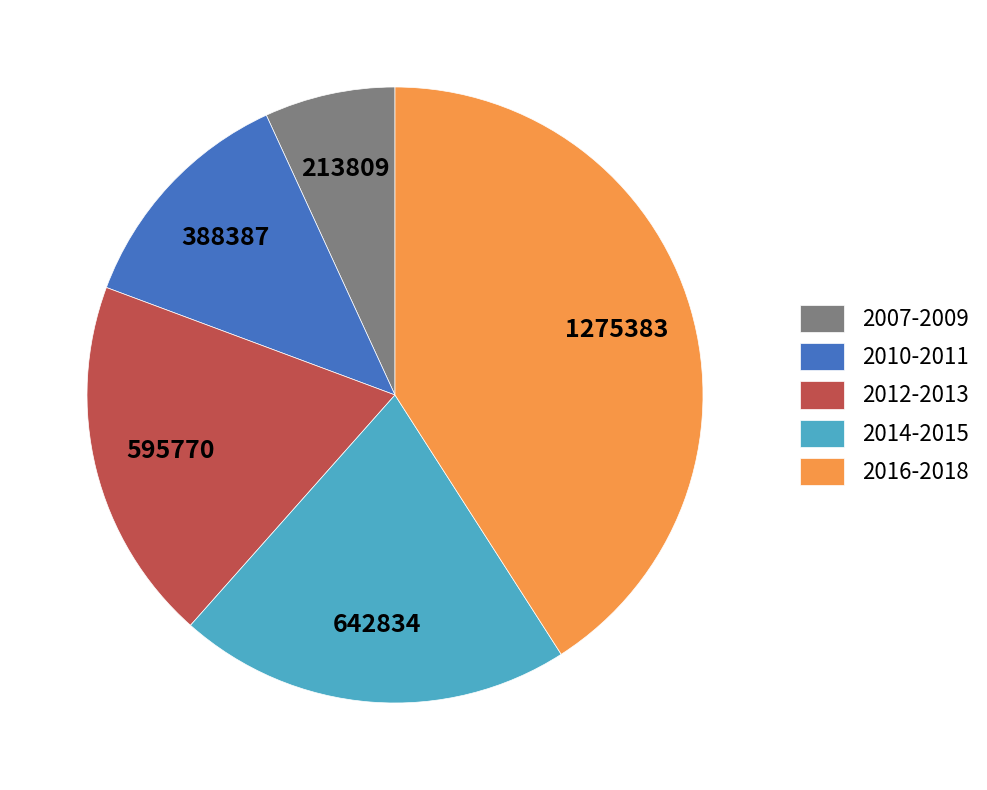

Is it true that 2010-2011 is 25% of the pie?

False